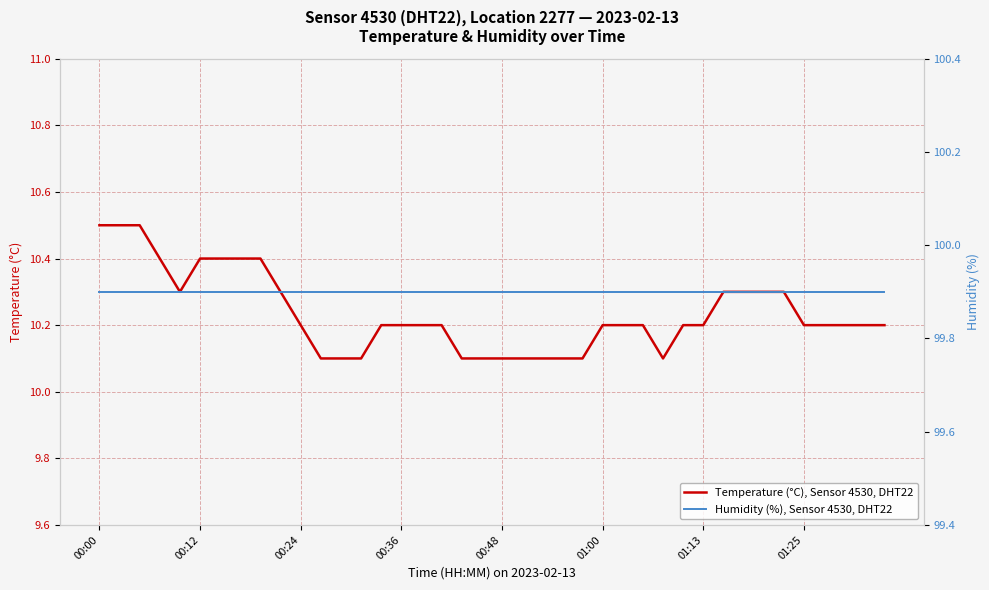

At how many categories does at least one series exceed 94?

40